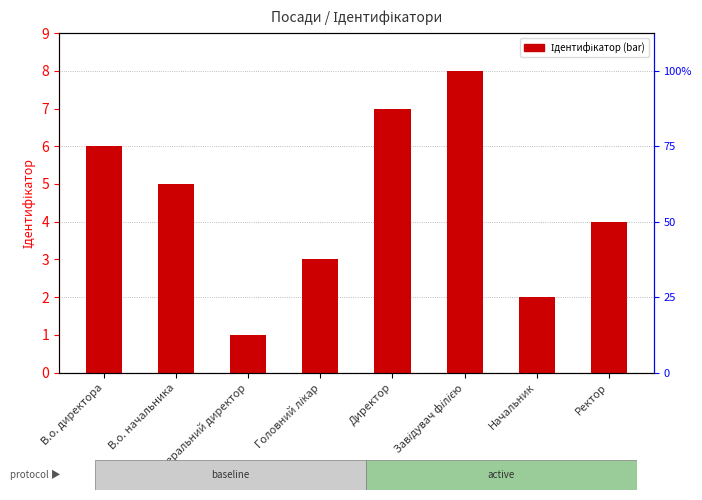

Rank the categories by value from highest to lowest.

Завідувач філією, Директор, В.о. директора, В.о. начальника, Ректор, Головний лікар, Начальник, Генеральний директор